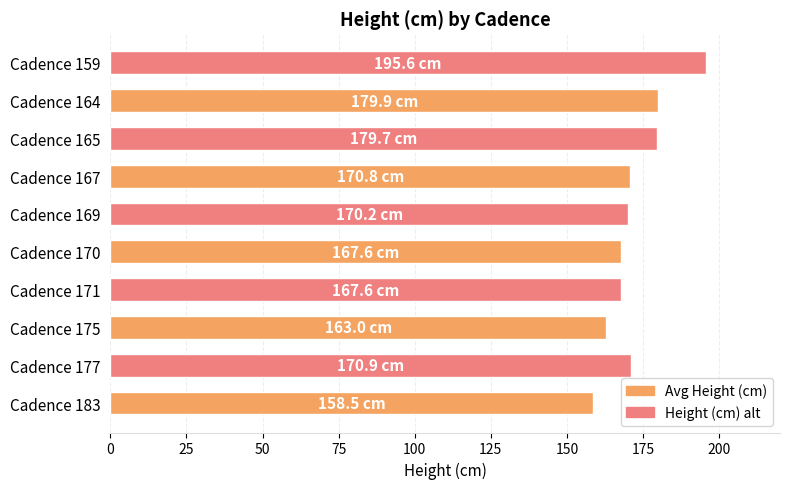

What is the difference between the values at Cadence 167 and Cadence 183?

12.3